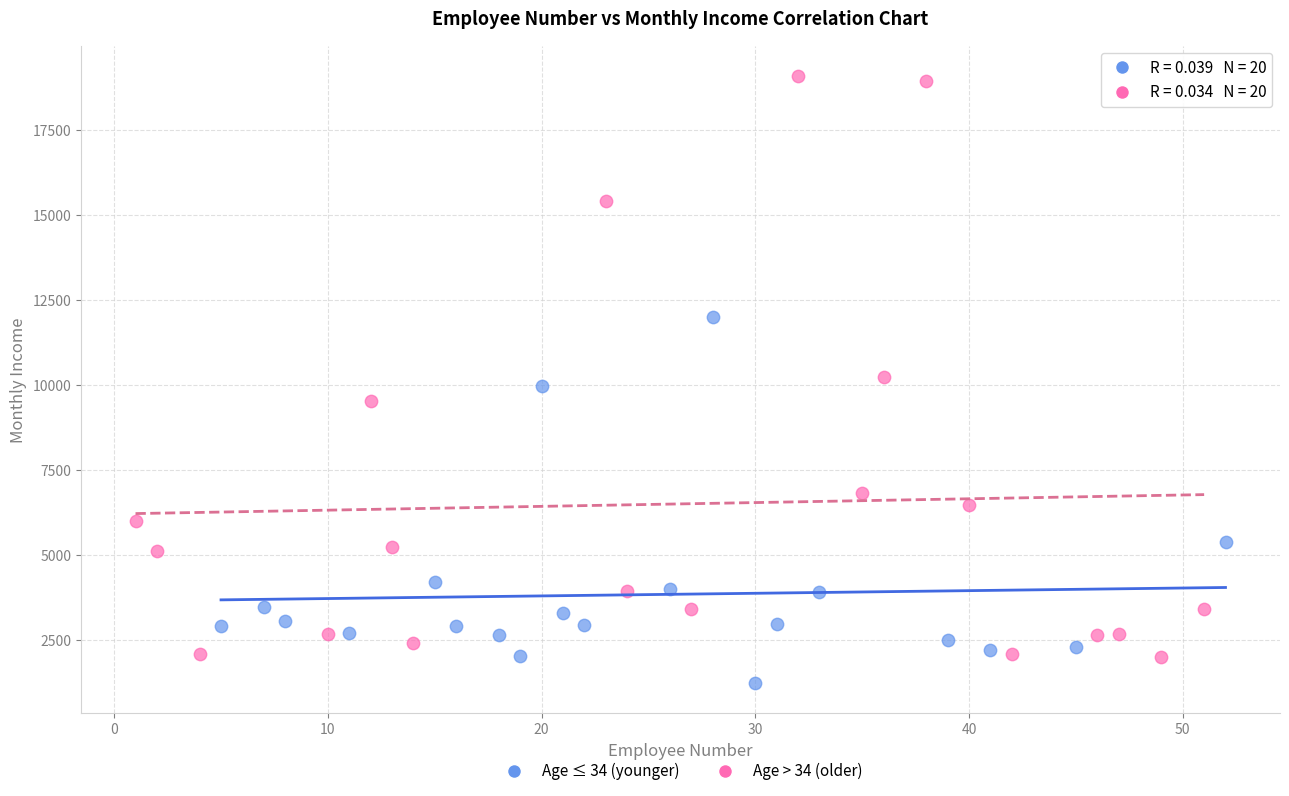

Which series has the widest spread of Y values?

Age > 34 (older)